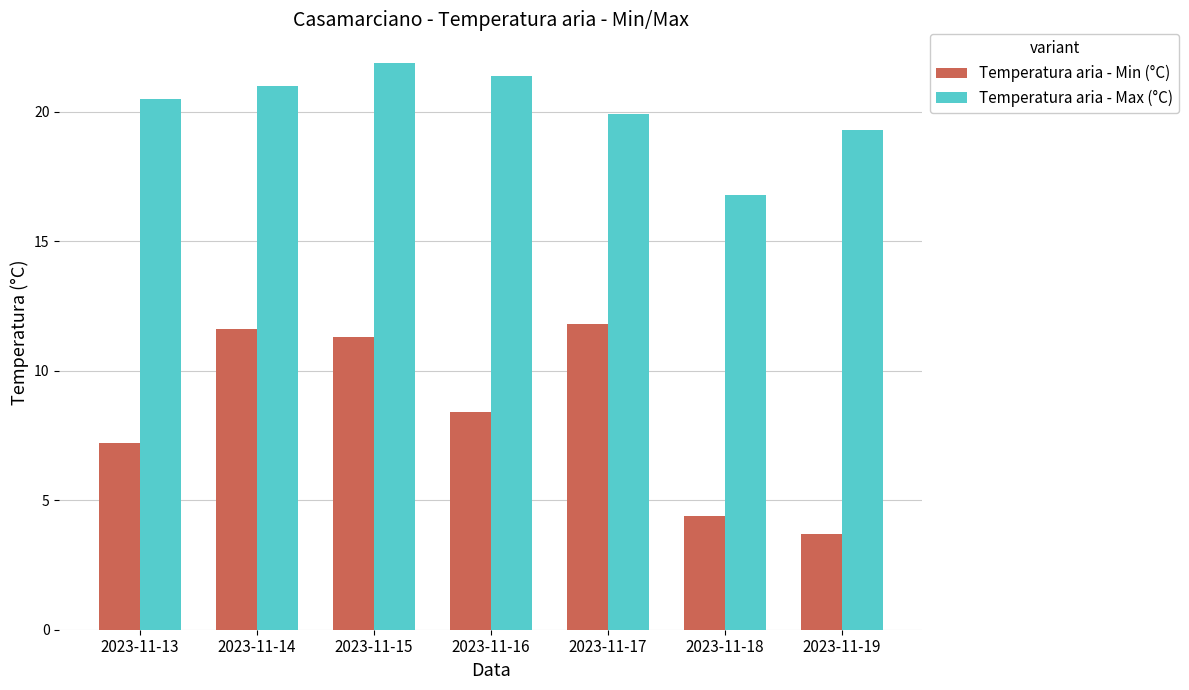

At which category is the sum across all series the highest?

2023-11-15